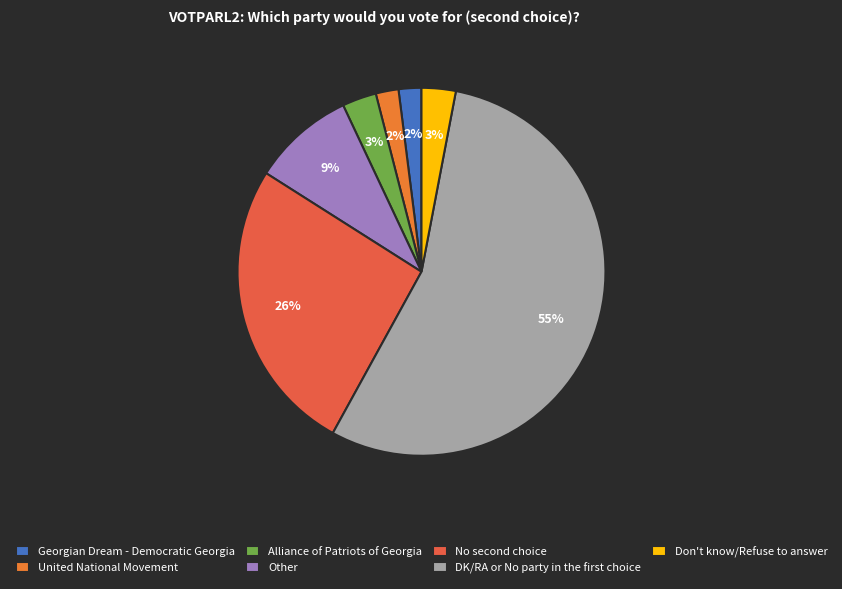

How many segments does this pie chart have?

7